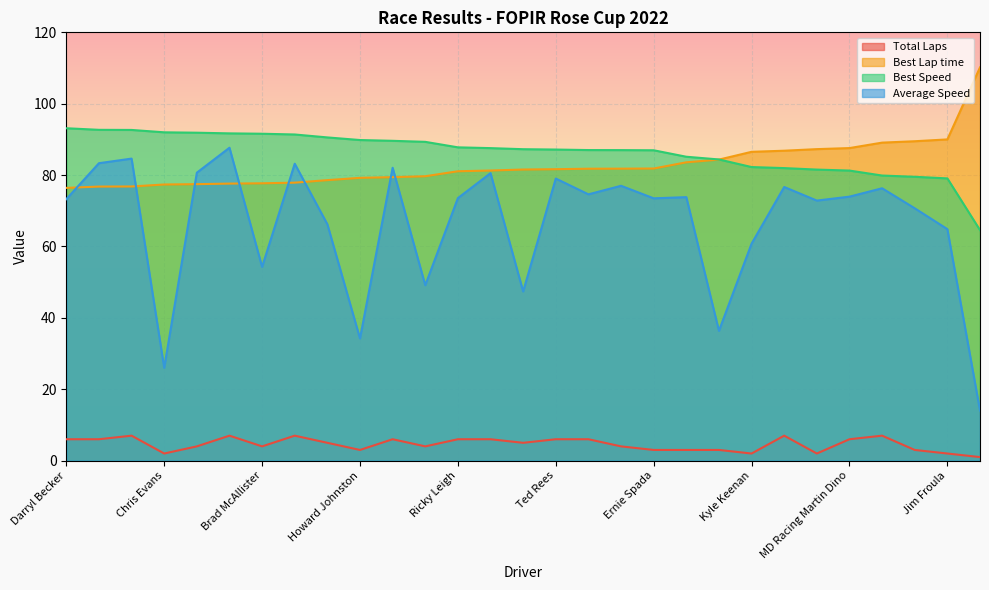

Is it true that Total Laps equals 5.7 at Michael McAleenan?

False